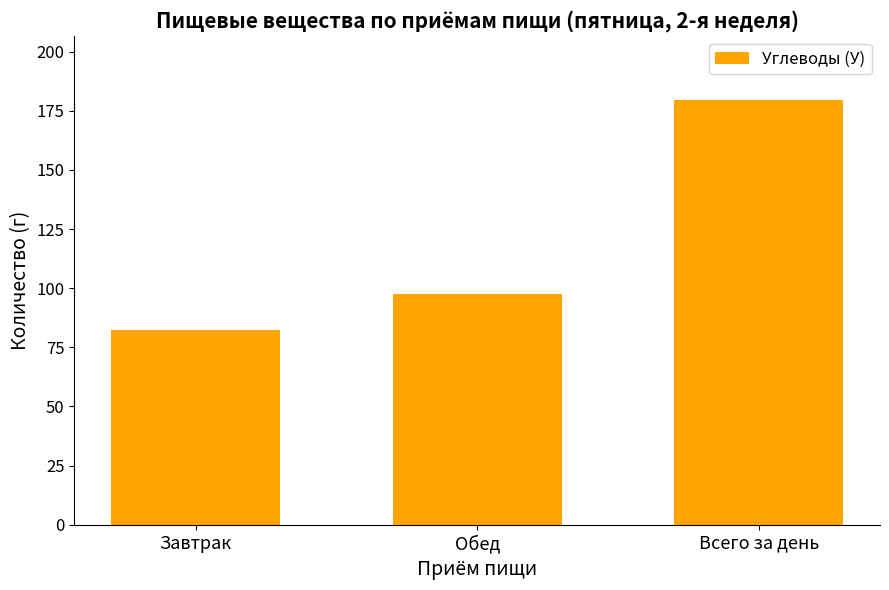

Rank the categories by value from highest to lowest.

Всего за день, Обед, Завтрак